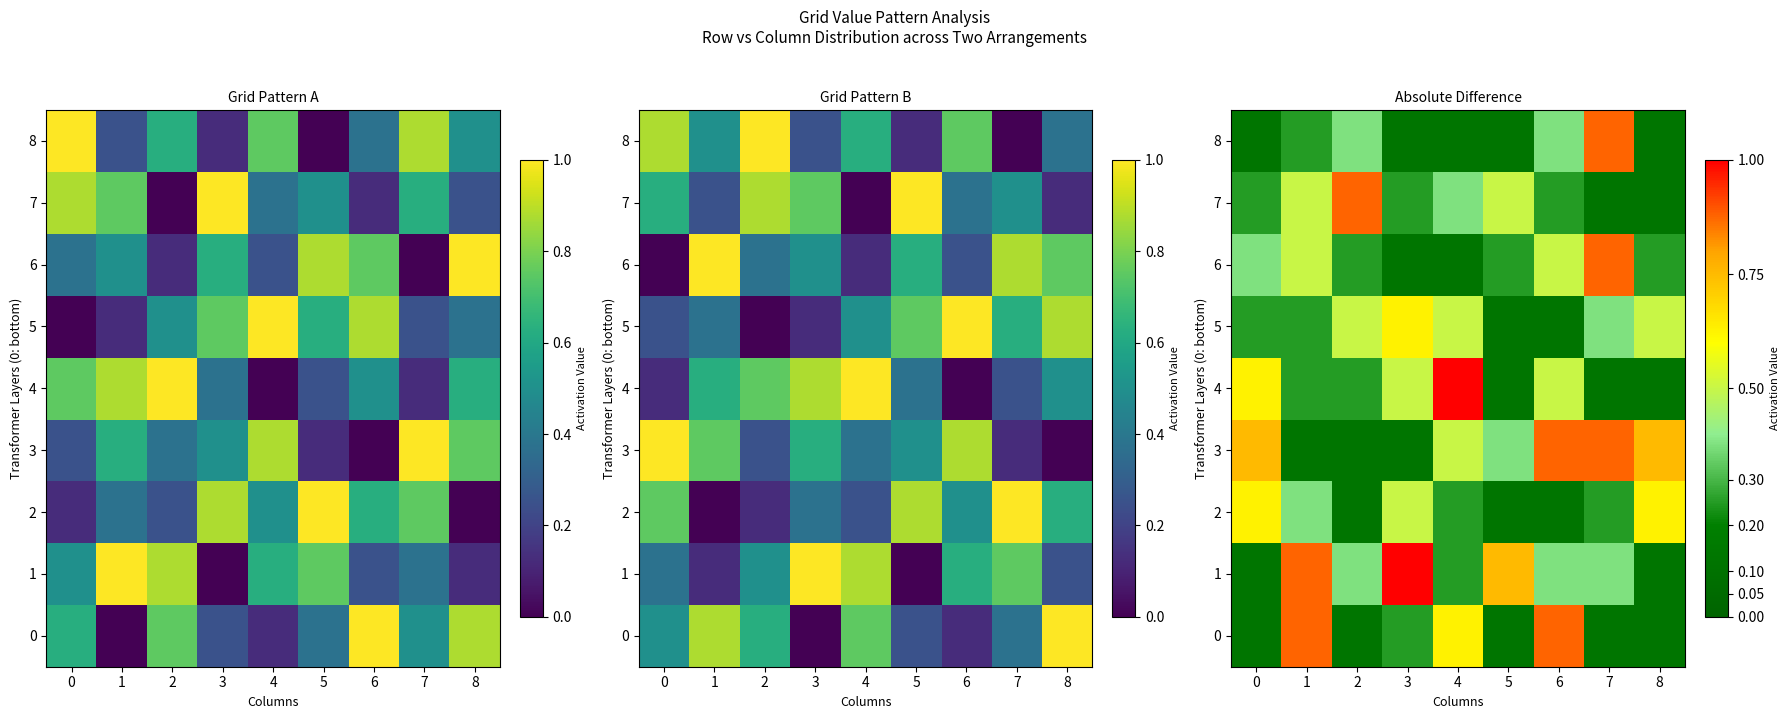

The 7 series shows 0.4 at 6. True or false?

False